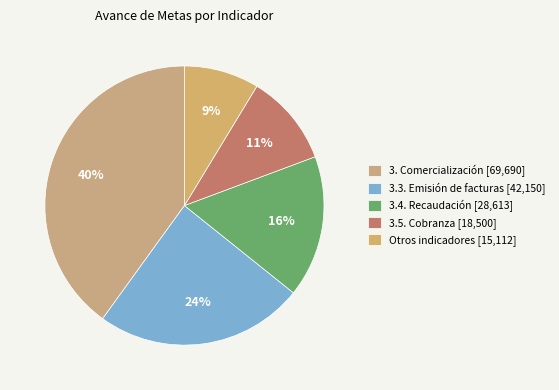

Rank the categories by value from highest to lowest.

3. Comercialización [69,690], 3.3. Emisión de facturas [42,150], 3.4. Recaudación [28,613], 3.5. Cobranza [18,500], Otros indicadores [15,112]